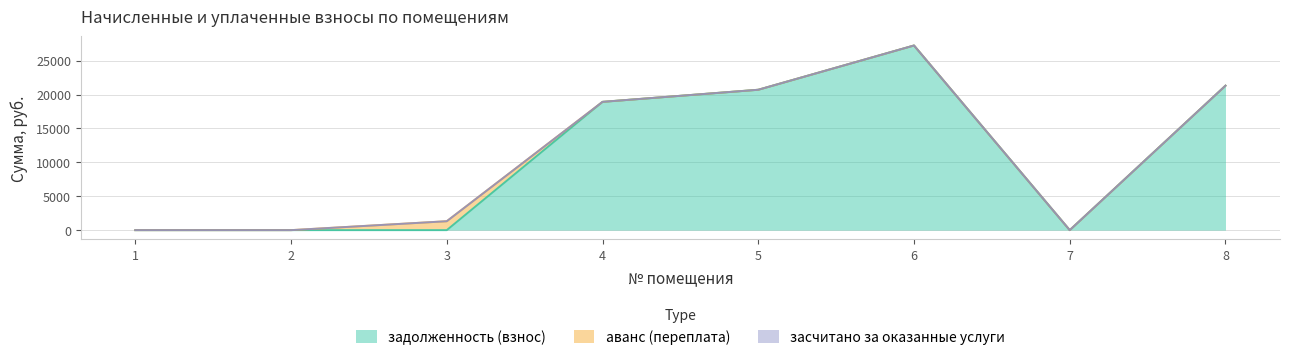

Rank the series by their maximum value, from highest to lowest.

задолженность (взнос), аванс (переплата), засчитано за оказанные услуги